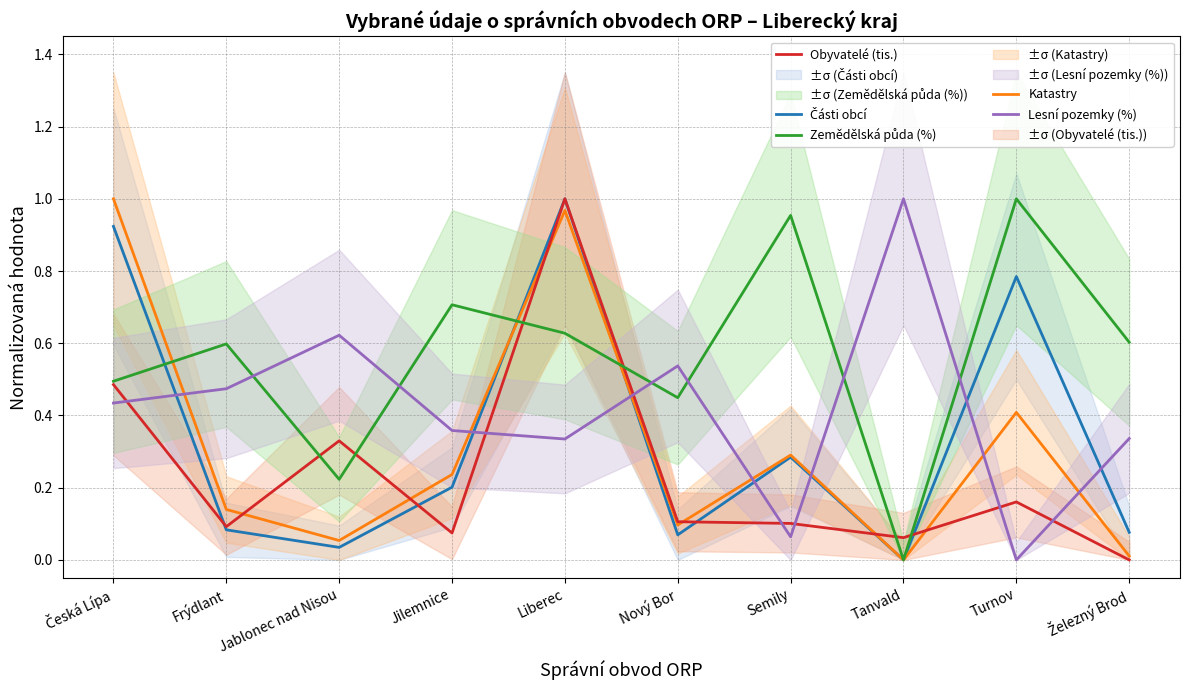

How many lines are shown in the chart?

5